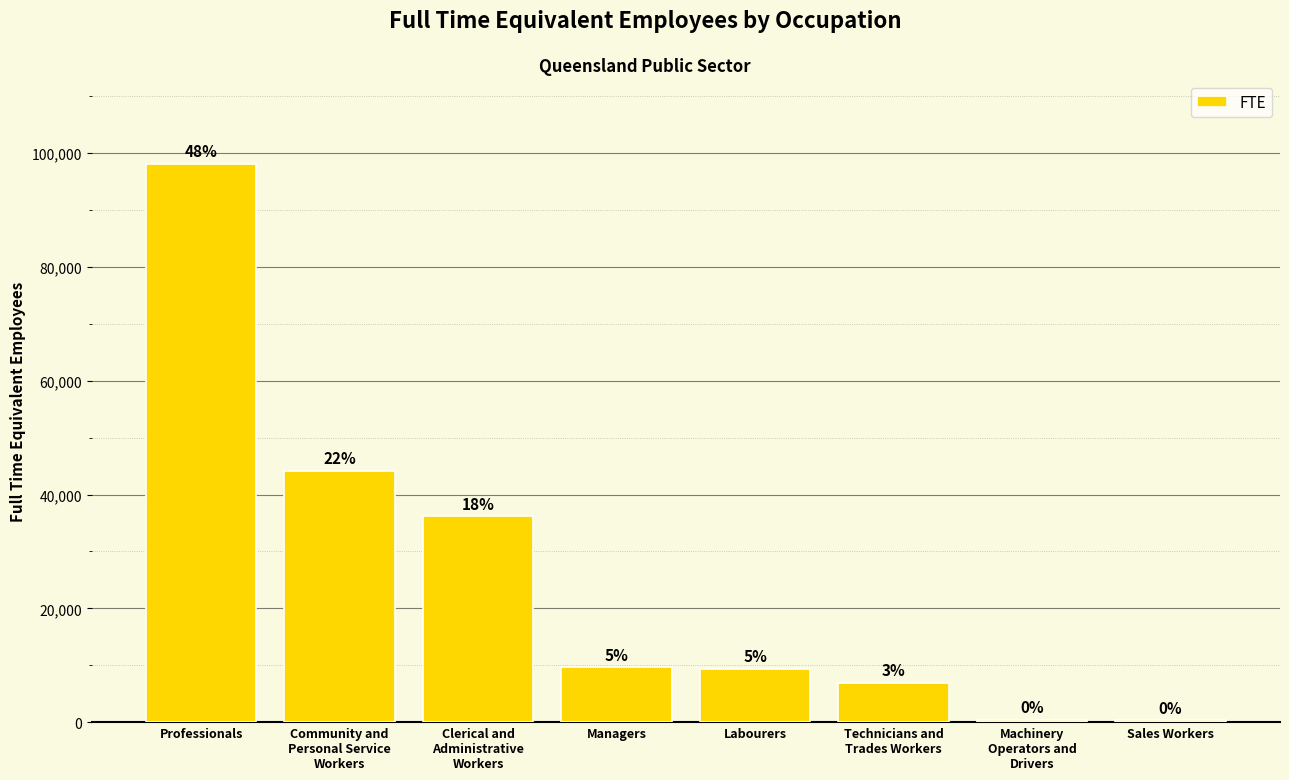

Where does the data first go above 9613?

Professionals